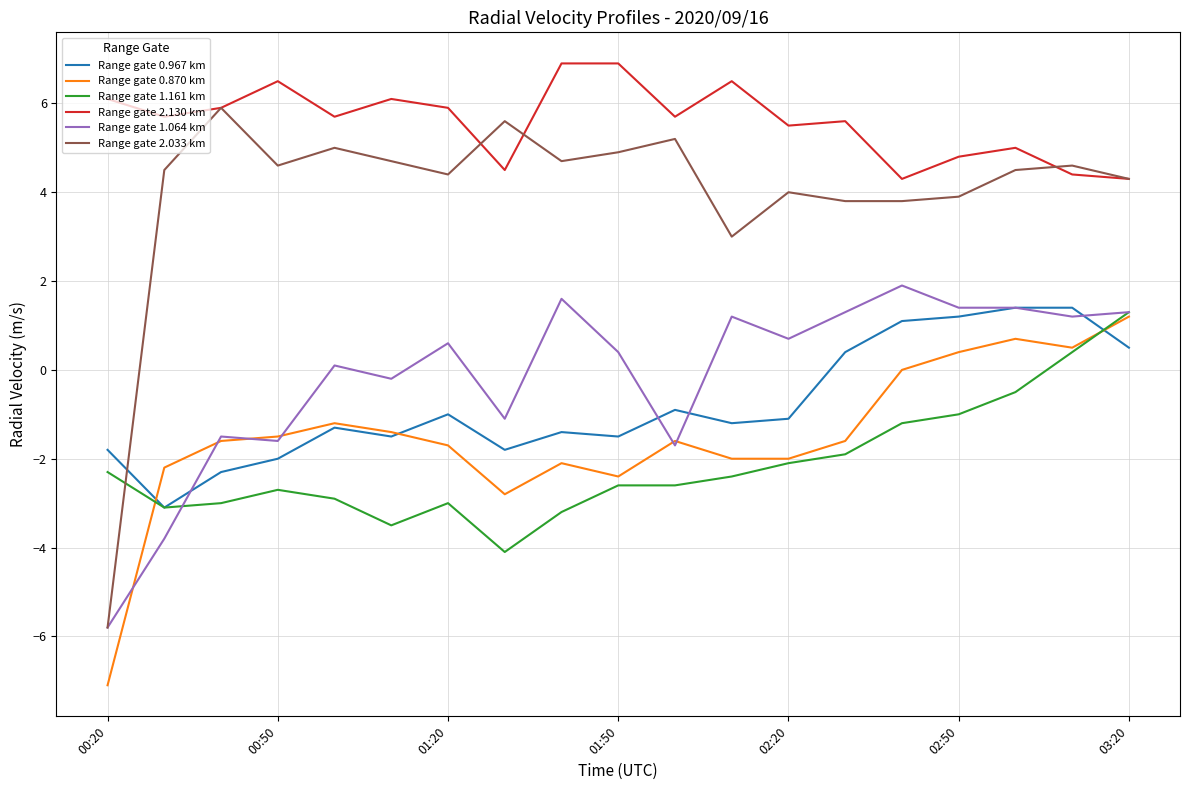

How many values in the Range gate 1.064 km series are below 0?

7